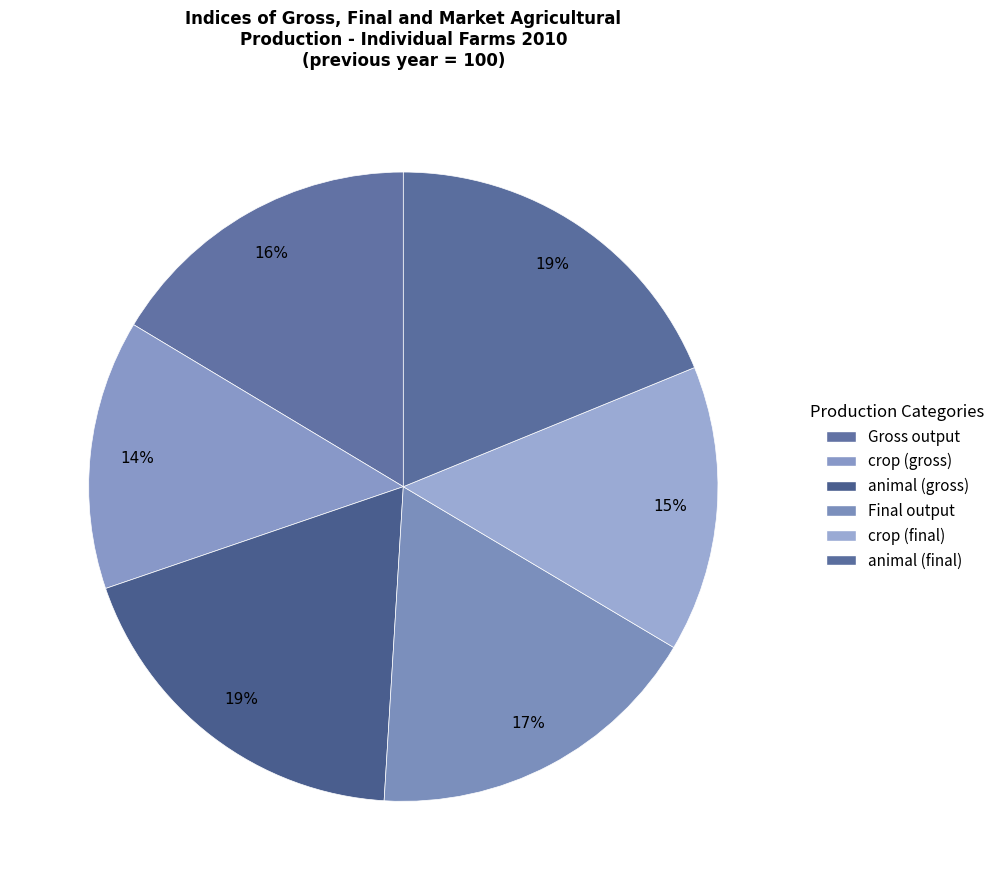

What is the largest slice in the pie chart?

animal (final)